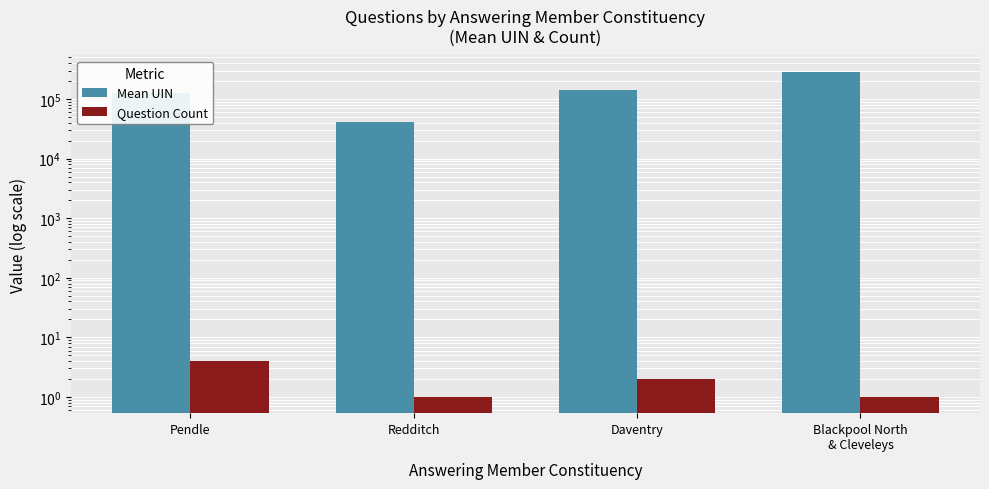

Is it true that Mean UIN equals 143328.0 at Daventry?

True